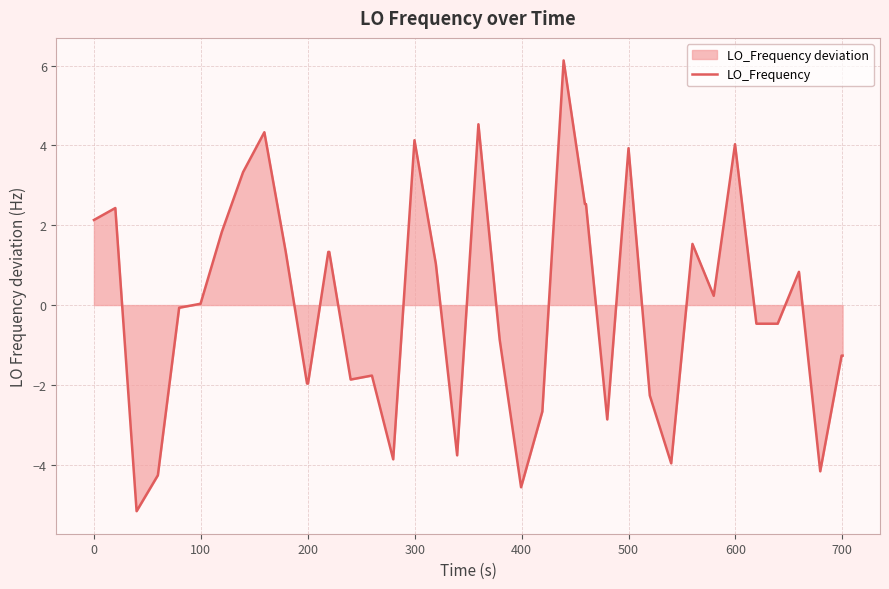

What is the minimum value shown in the chart?

-5.2